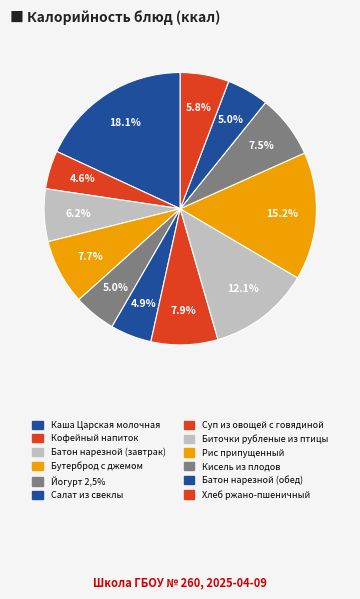

How many slices are in this pie chart?

12